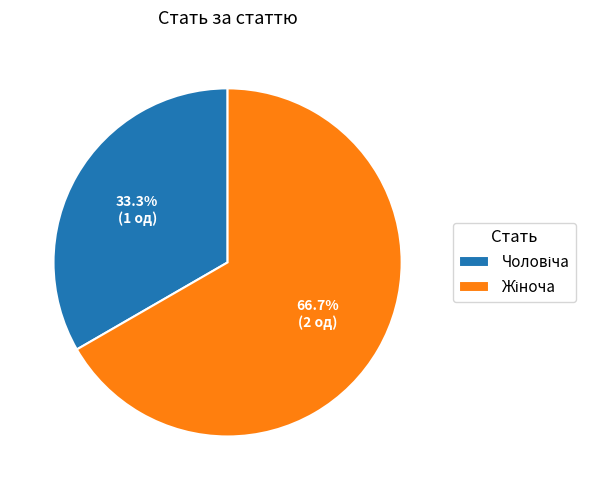

Is there any slice that represents more than half of the pie?

Yes